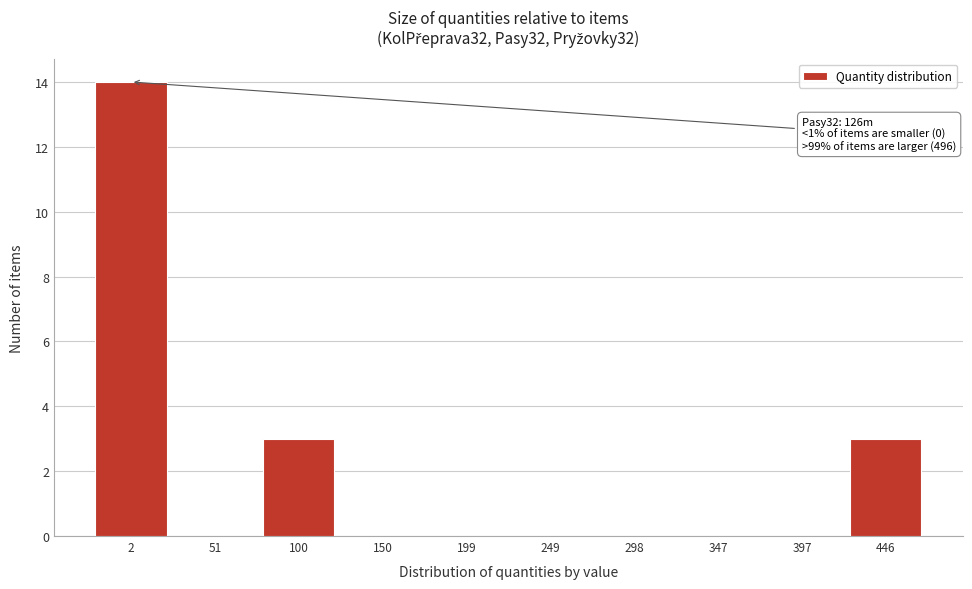

Reading right to left, extract all data points from this chart.

446=3	397=0	347=0	298=0	249=0	199=0	150=0	100=3	51=0	2=14